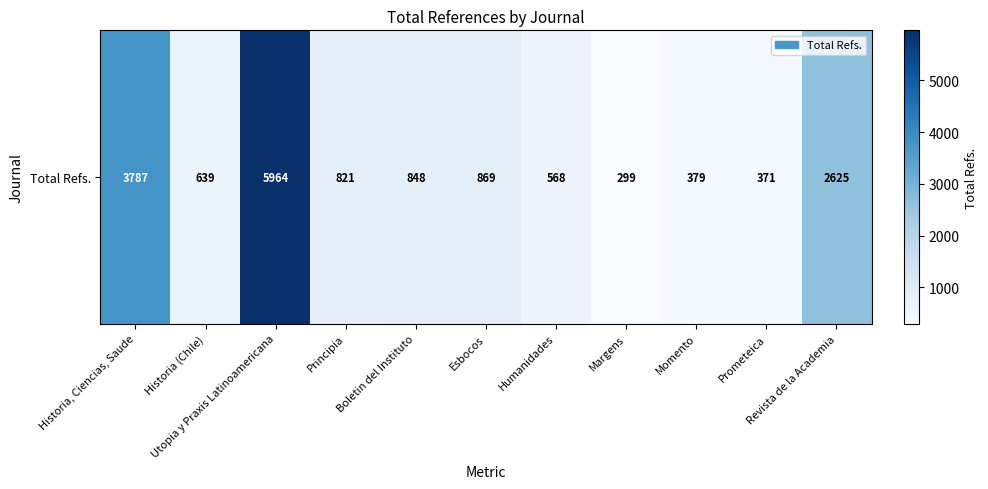

What is the difference between the values at Principia and Momento?

442